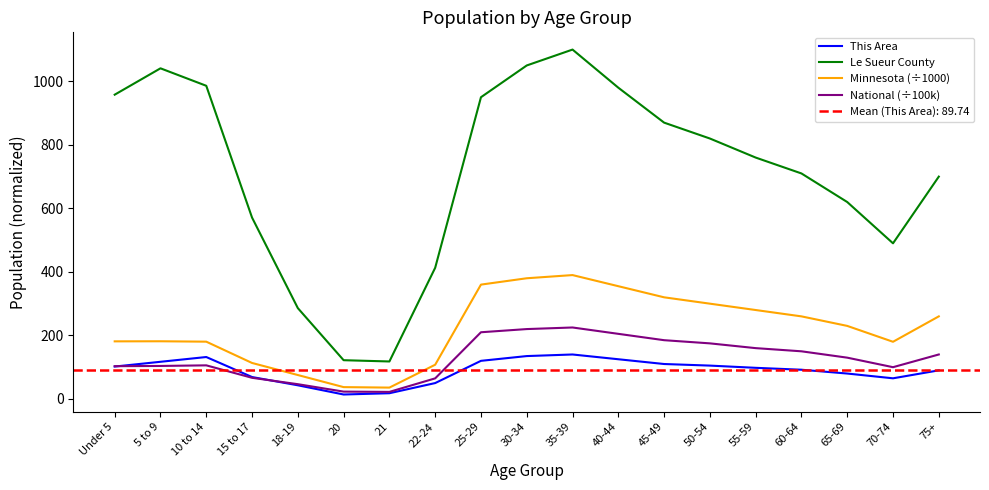

What is the label of the 7th point from the left?

21